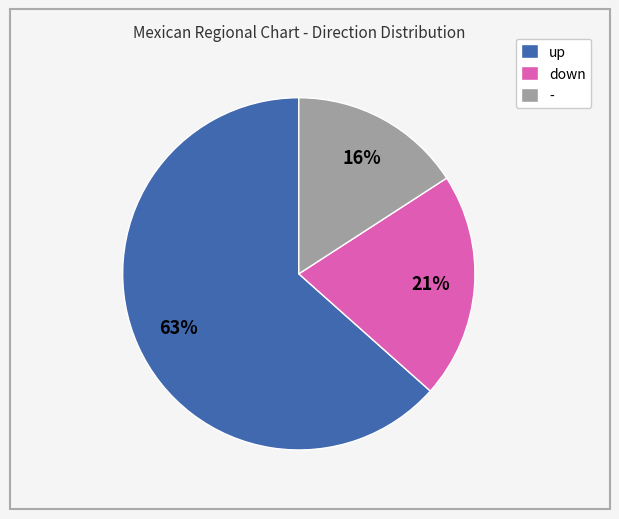

Between down and -, which is larger?

down